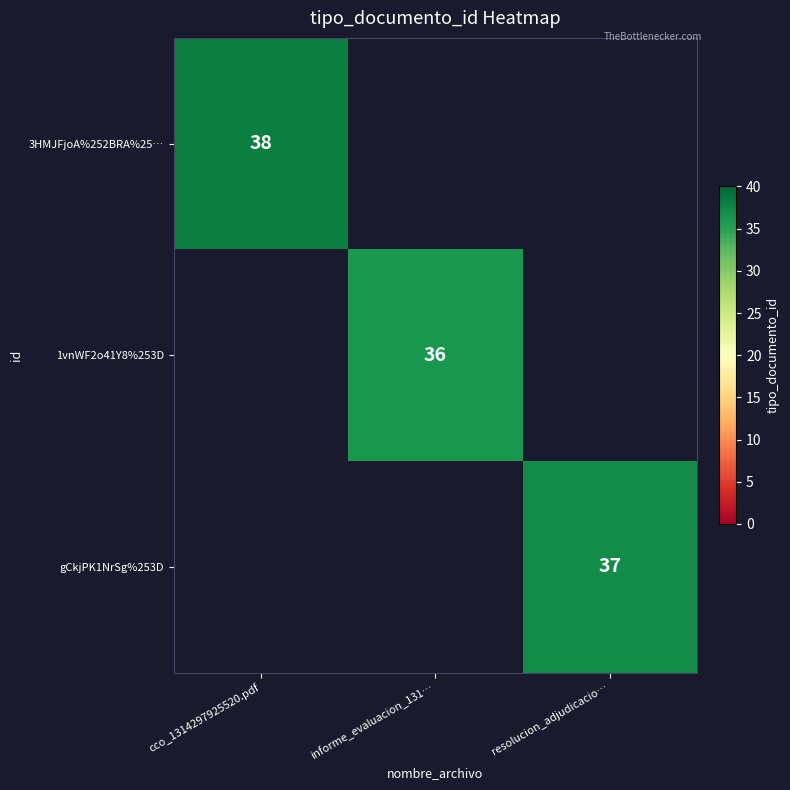

Which has a higher value, resolucion_adjudicacio… or informe_evaluacion_131…?

resolucion_adjudicacio…